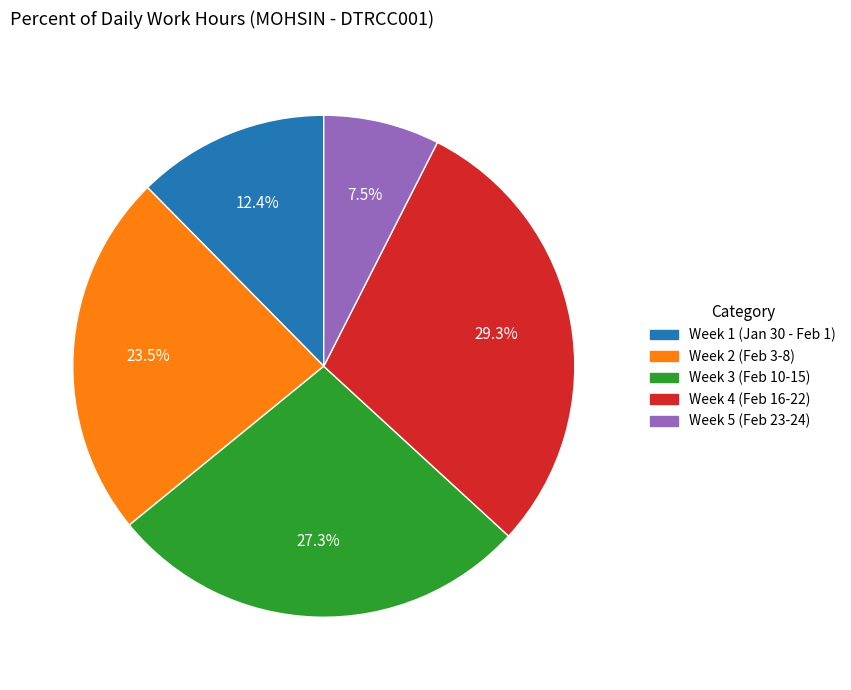

Does any single category account for the majority?

No